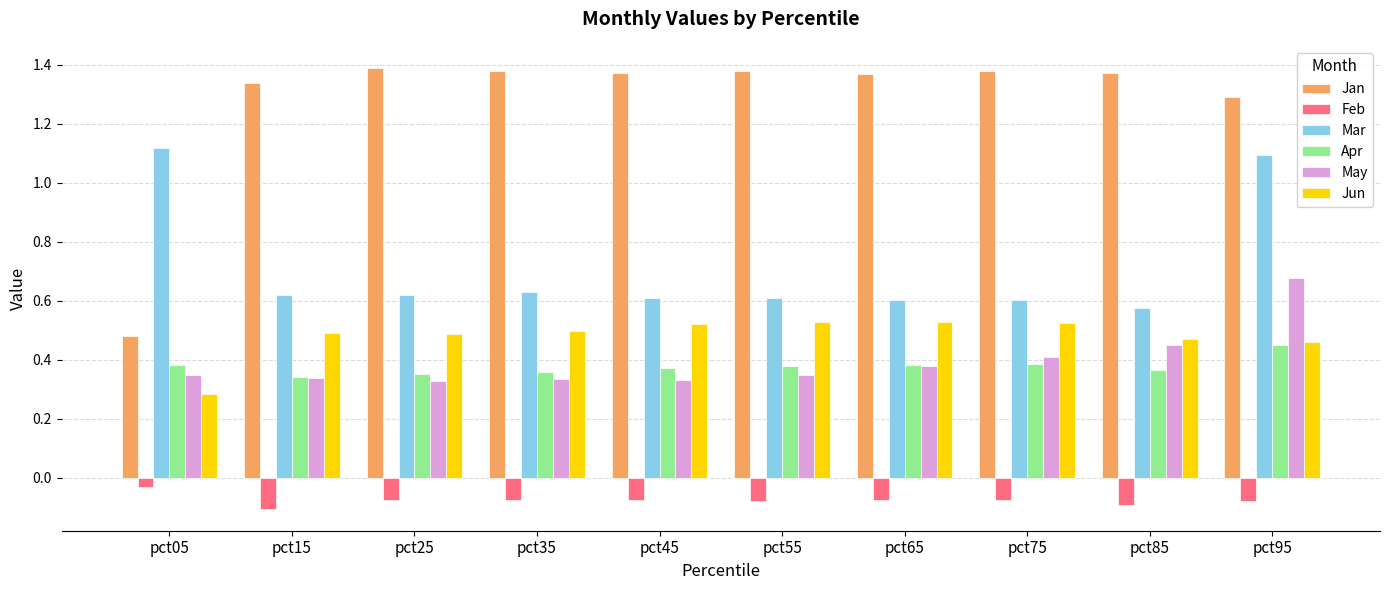

At which category is the sum across all series the highest?

pct95